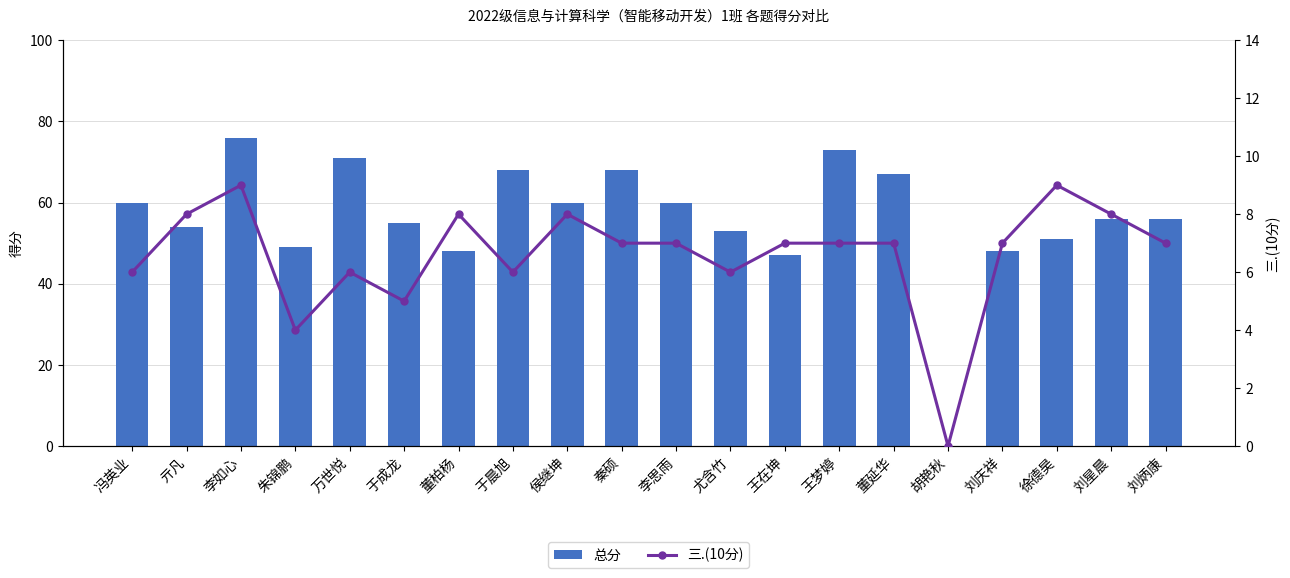

Which has a higher value, 王梦婷 or 刘庆祥?

王梦婷